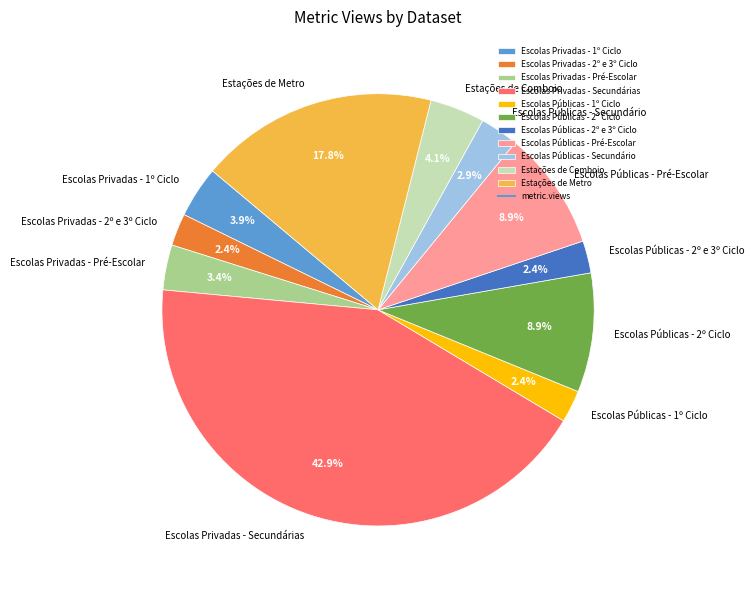

To the nearest percent, what percentage of the pie is Escolas Públicas - 2º e 3º Ciclo?

2%